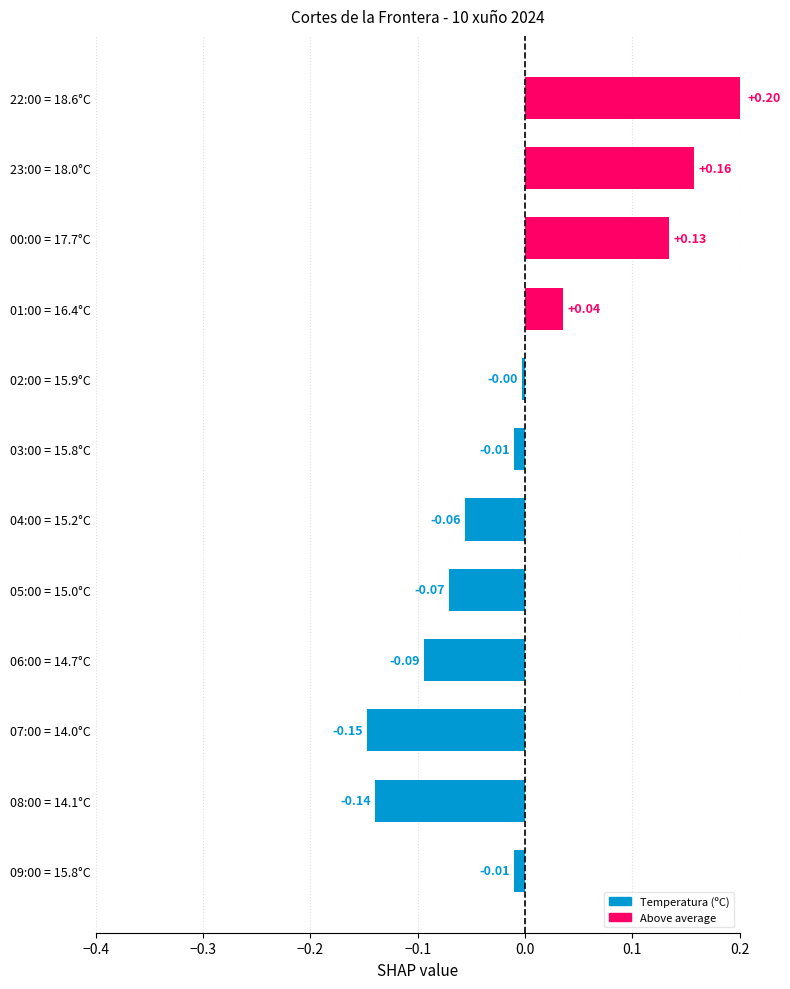

What is the change in value from 04:00 = 15.2°C to 02:00 = 15.9°C?

+0.1